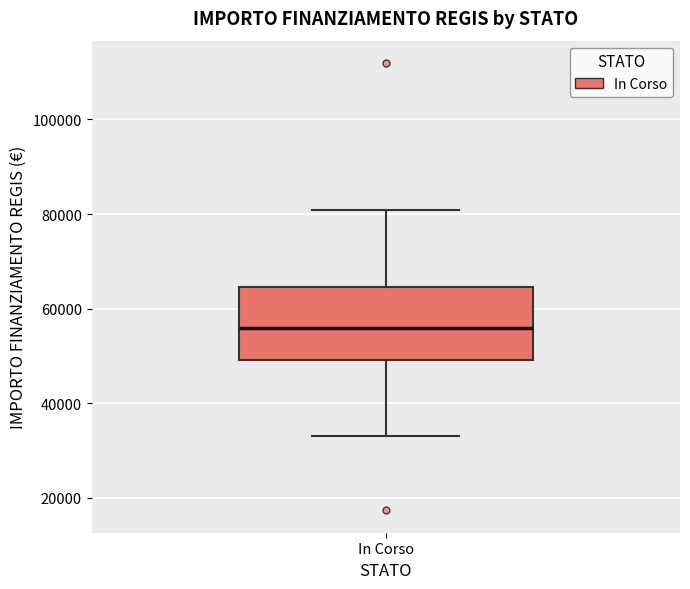

Read this box plot against the y-axis: the position of the median line, the range covered by the box, and the ends of both whiskers. The values are not printed on the chart, so give them approximately, as read against the axis.

median 56000, box 50000 to 64000, whiskers 32000 to 80000